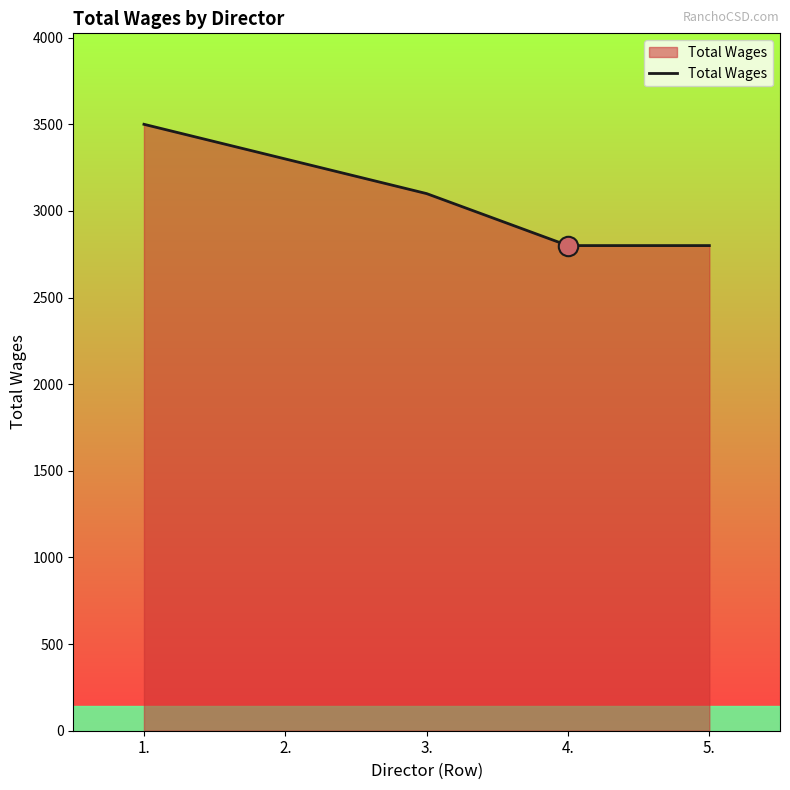

What is the average value?

3100